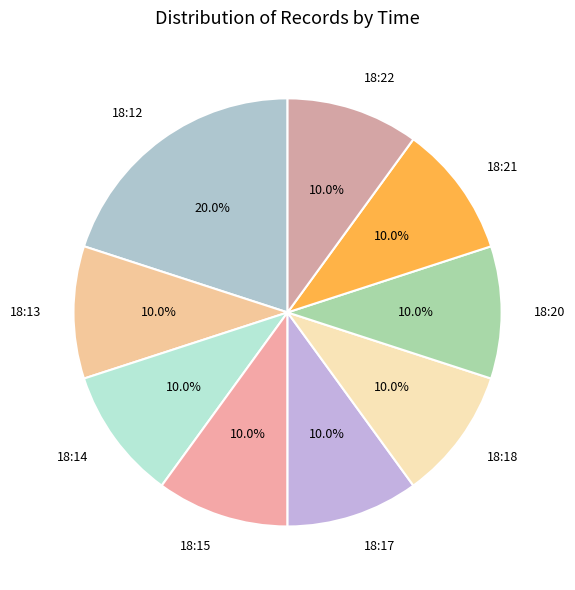

What is the largest slice in the pie chart?

18:12